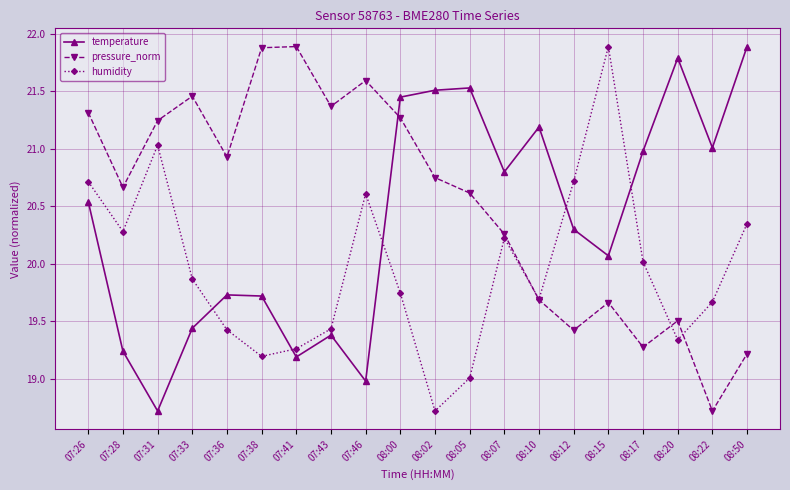

In pressure_norm, how many points are higher than both neighbors (excluding endpoints)?

5